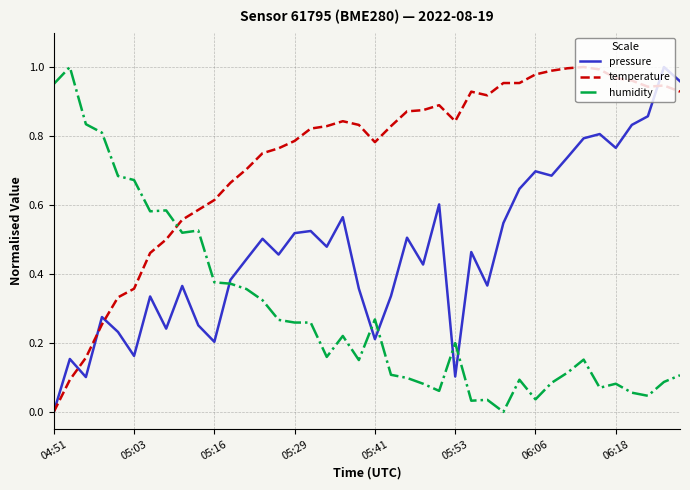

List the series in order of their overall mean, lowest first.

humidity, pressure, temperature